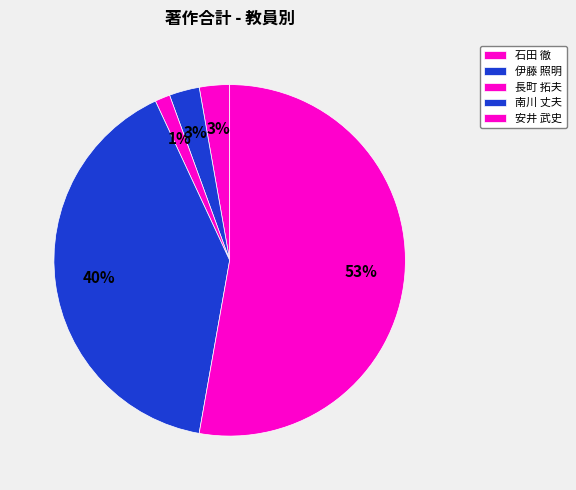

Does any single category account for the majority?

Yes